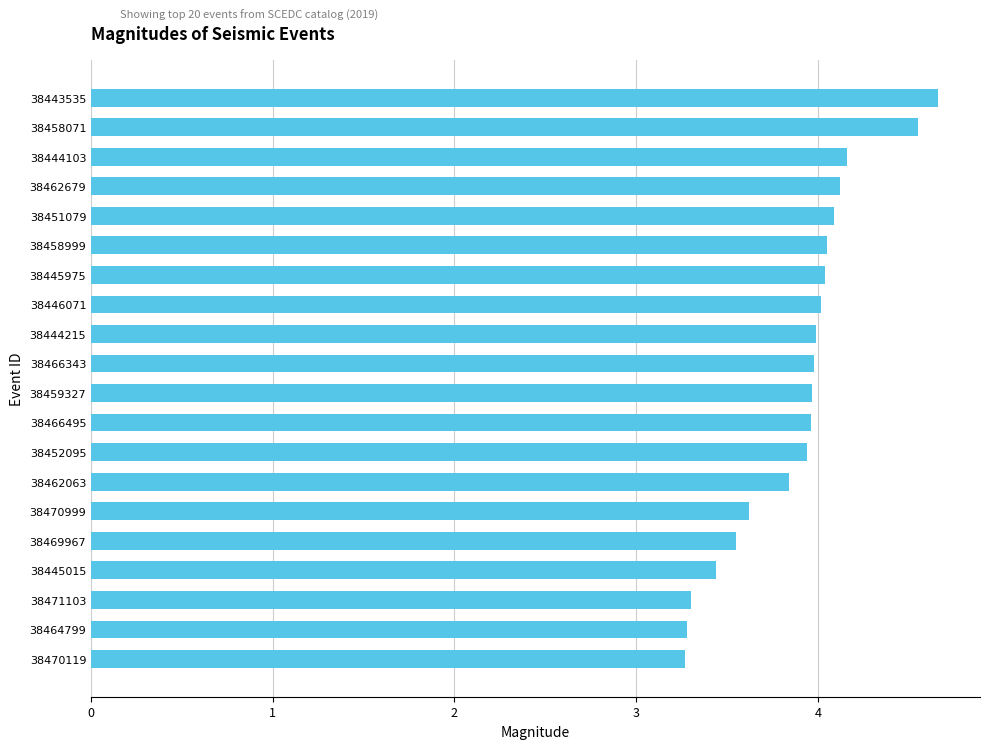

What is the greatest value displayed?

4.7